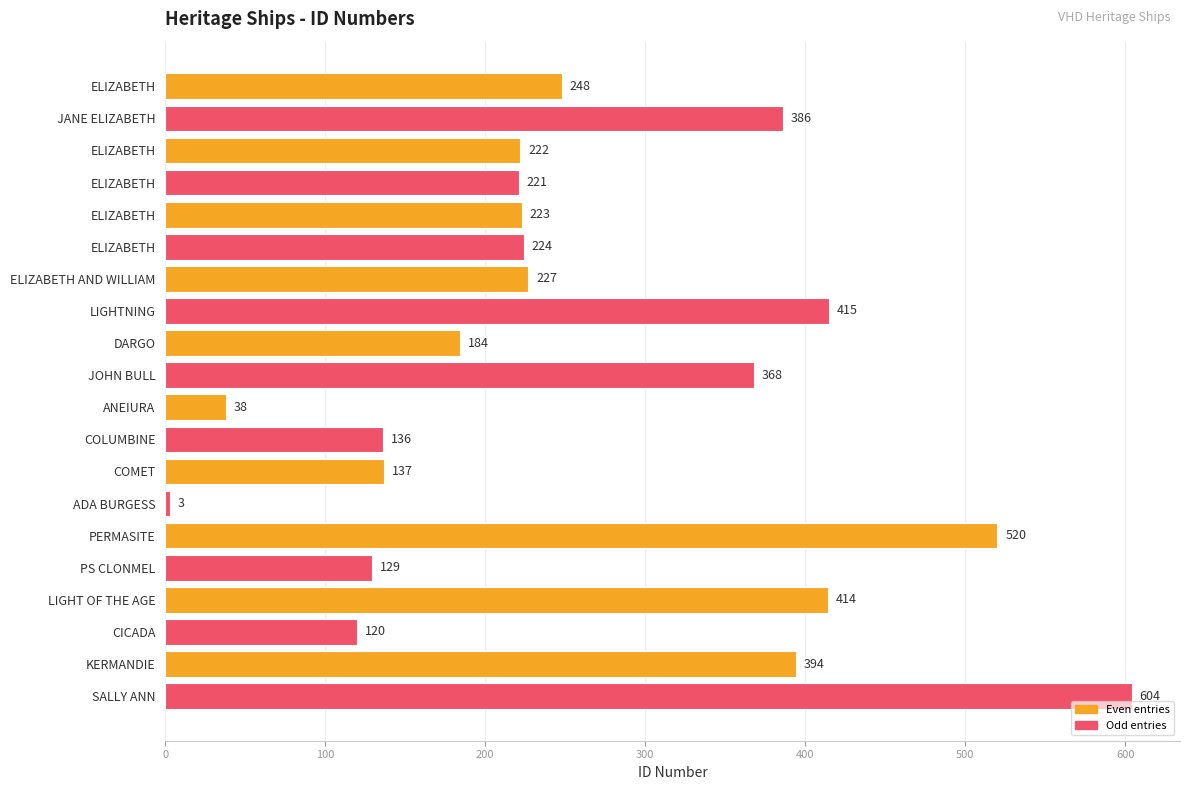

What is the minimum value shown in the chart?

3